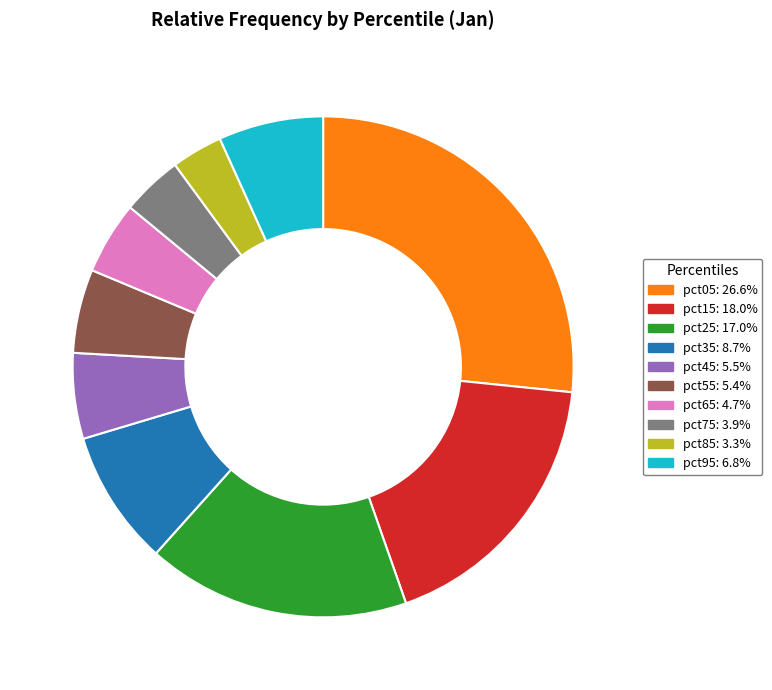

Do pct95: 6.8% and pct75: 3.9% together represent more than half of the pie?

No